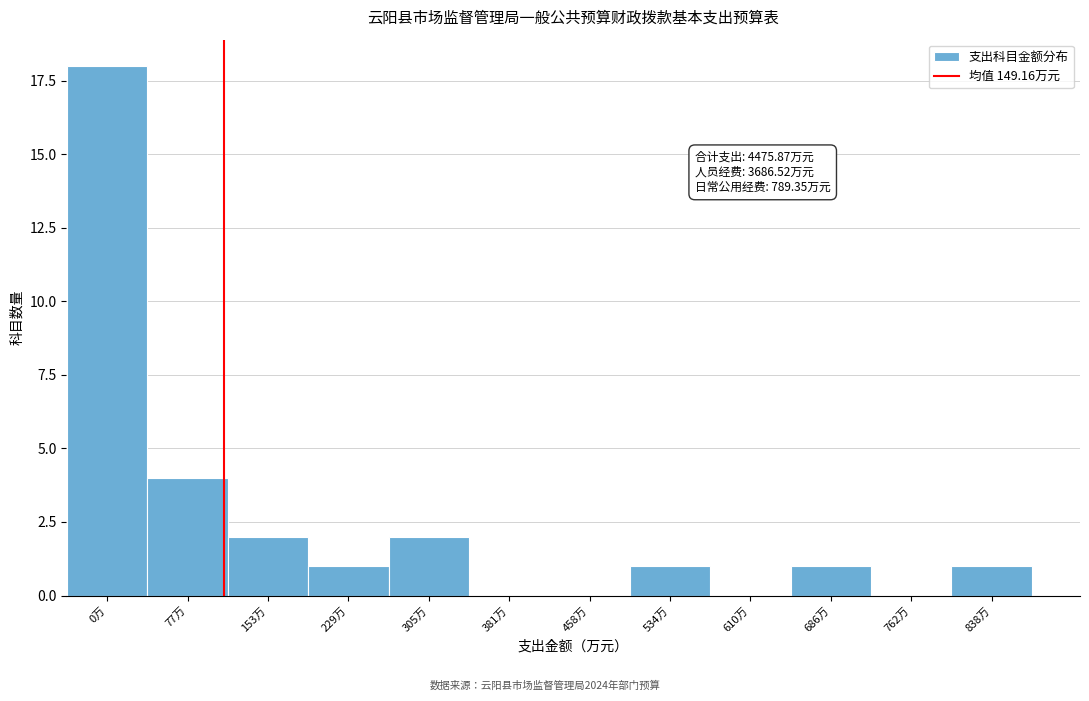

Reading right to left, what are all the values shown in this chart?

838万=1	762万=0	686万=1	610万=0	534万=1	458万=0	381万=0	305万=2	229万=1	153万=2	77万=4	0万=18